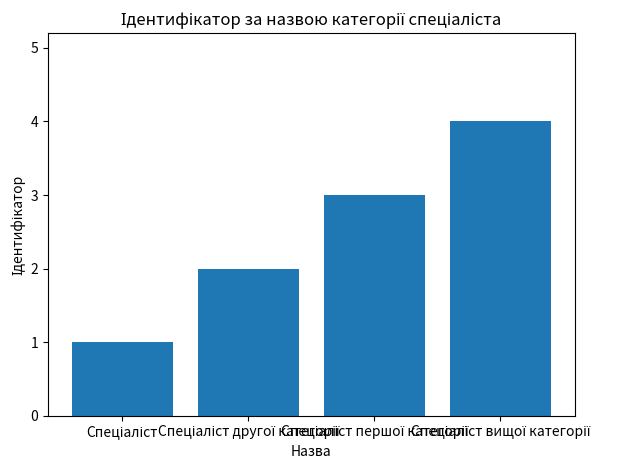

What is the greatest value displayed?

4